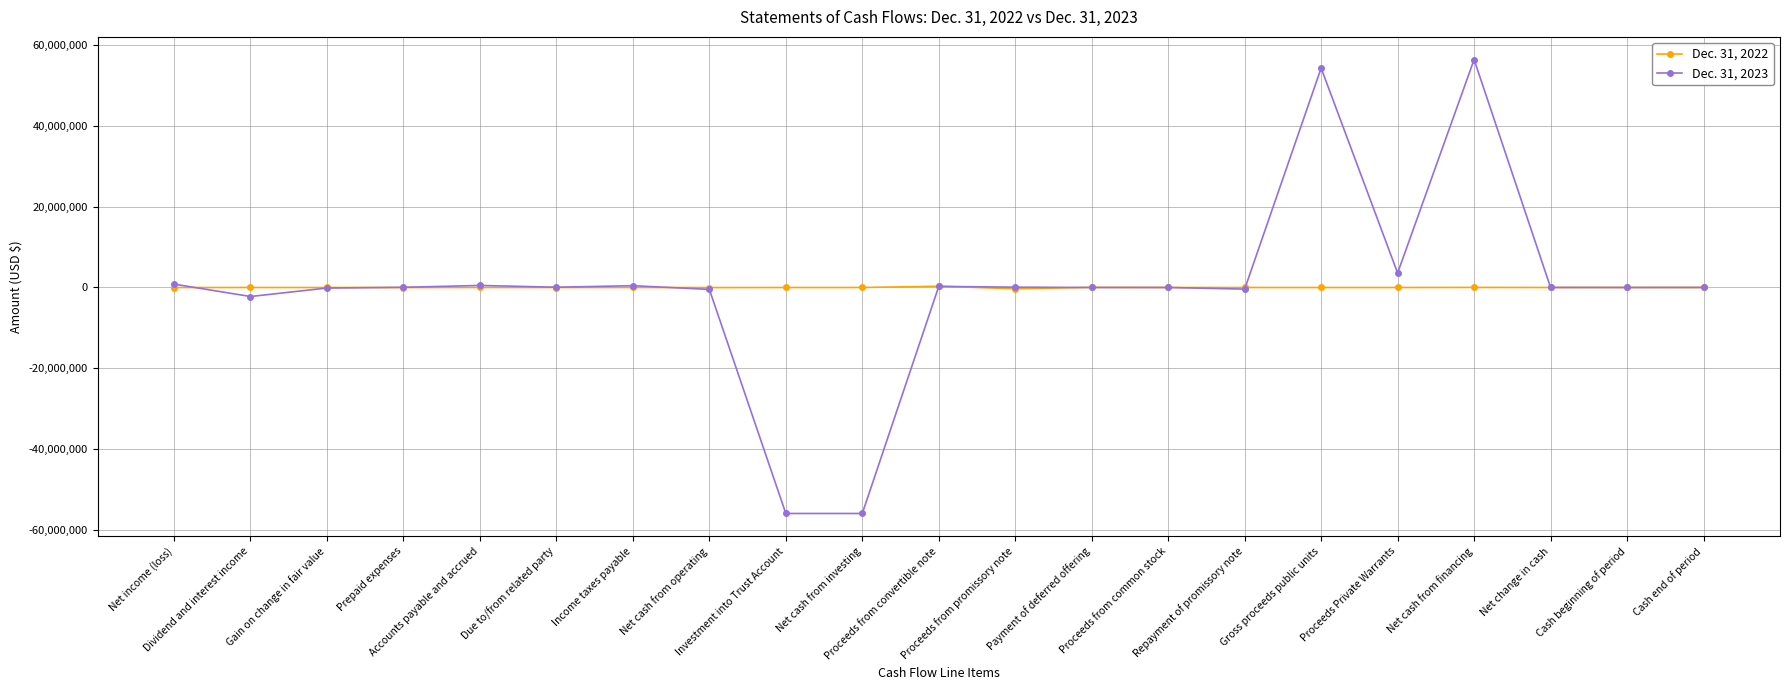

The Dec. 31, 2022 series shows 0 at Net cash from investing. True or false?

True